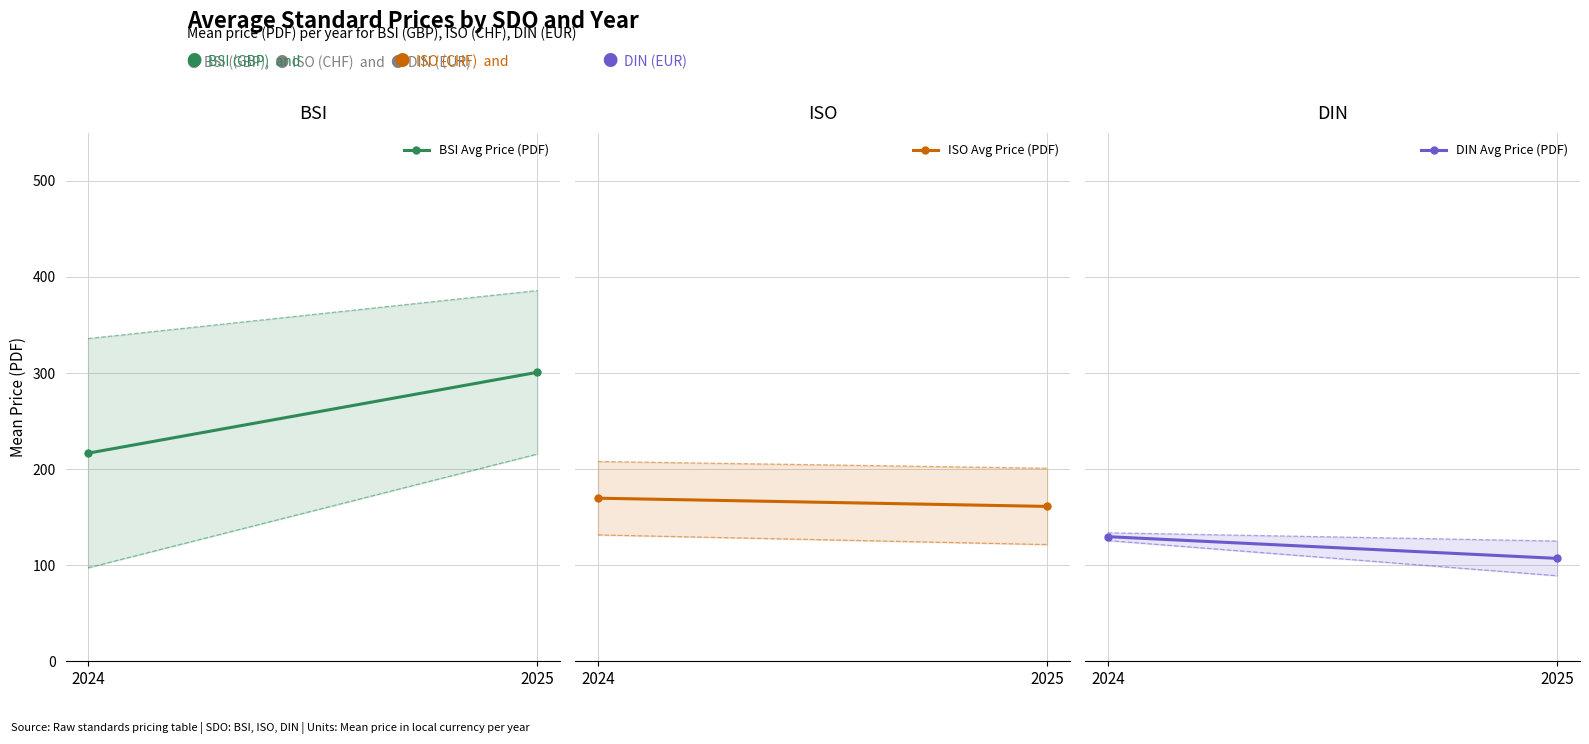

Rank the series by their average value, from lowest to highest.

DIN Avg Price (PDF), ISO Avg Price (PDF), BSI Avg Price (PDF)